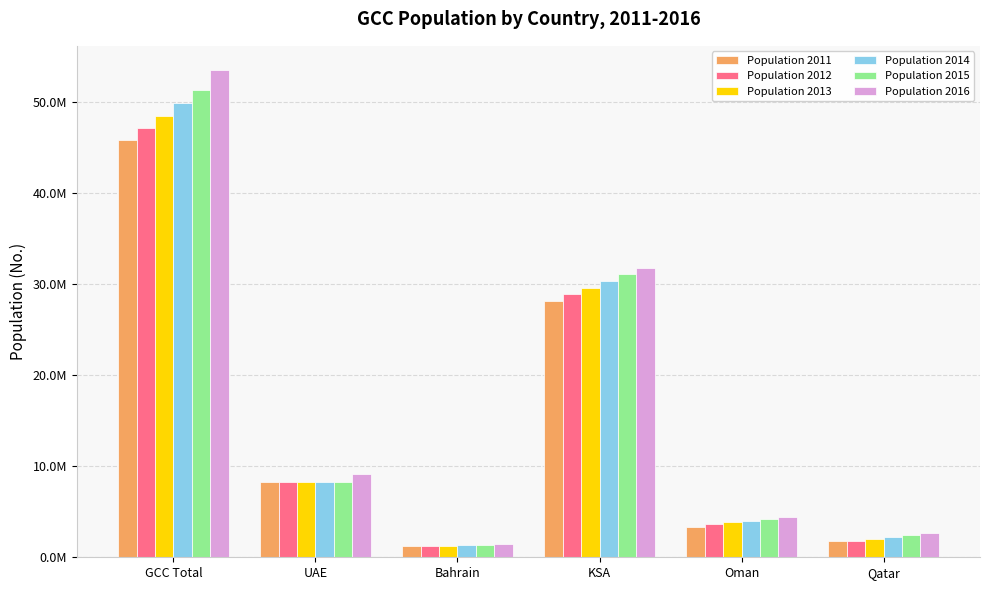

Where does the Population 2014 series first go above 8264070?

GCC Total